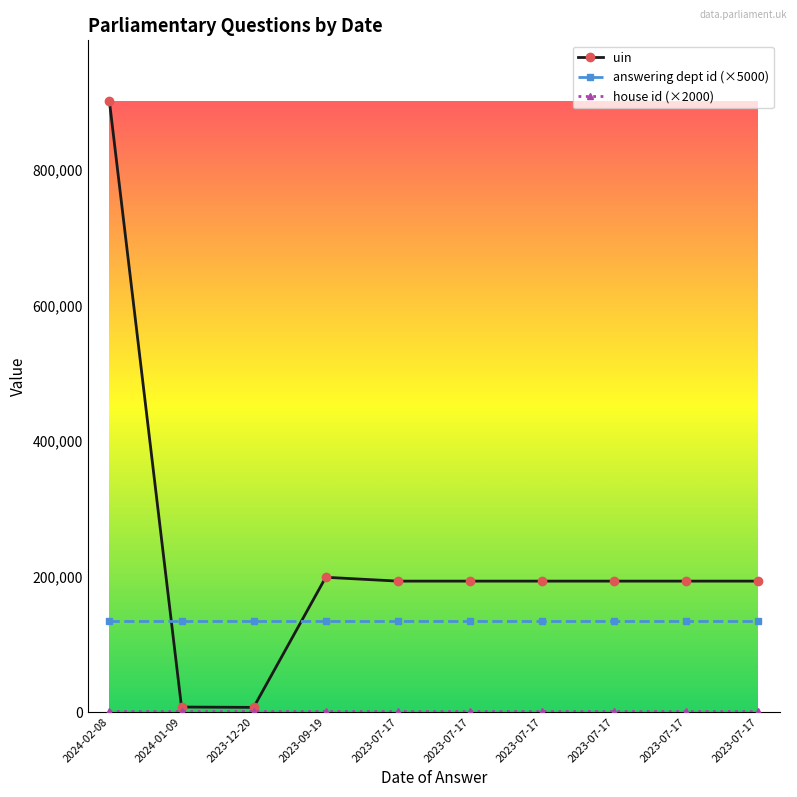

How many lines are shown in the chart?

3